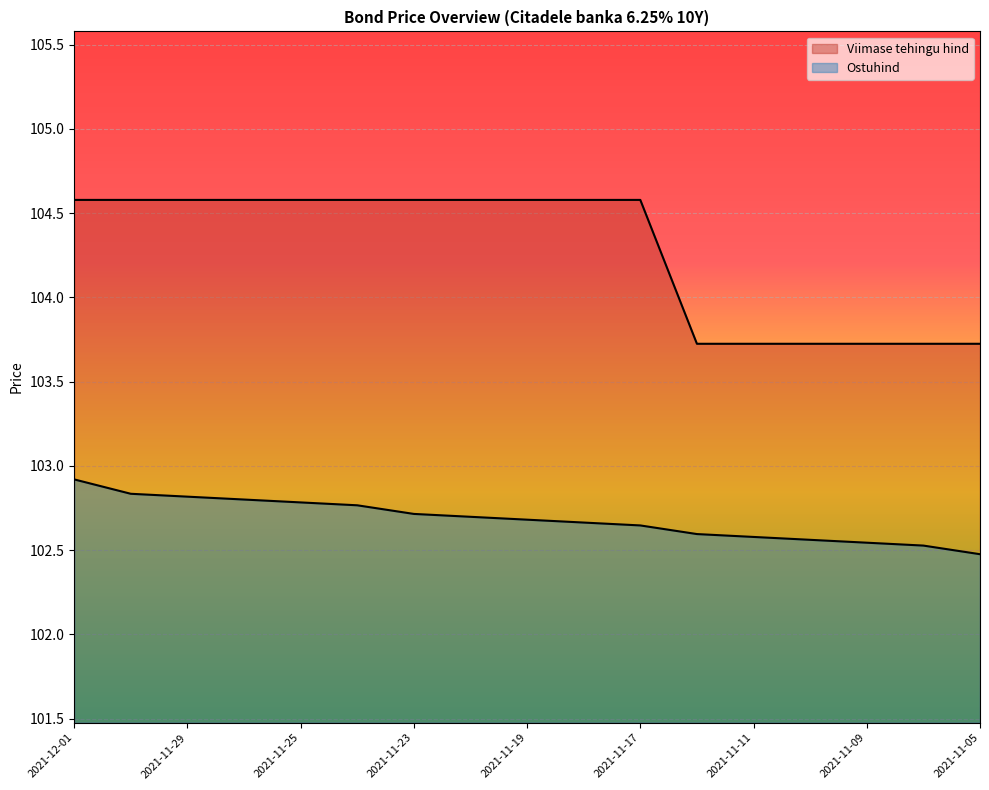

True or false: Viimase tehingu hind and Ostuhind intersect in this chart.

False